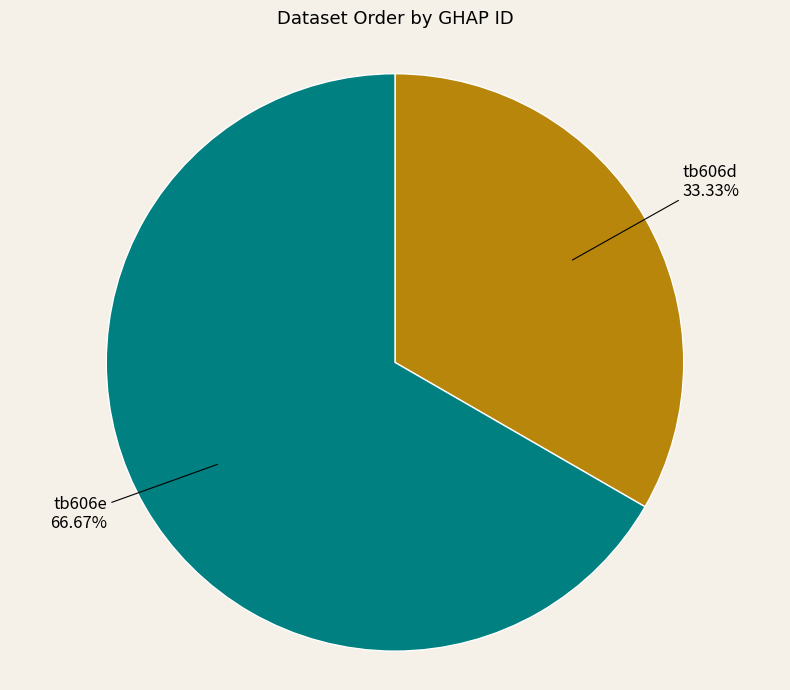

Combined, do tb606d and tb606e account for over 50%?

Yes